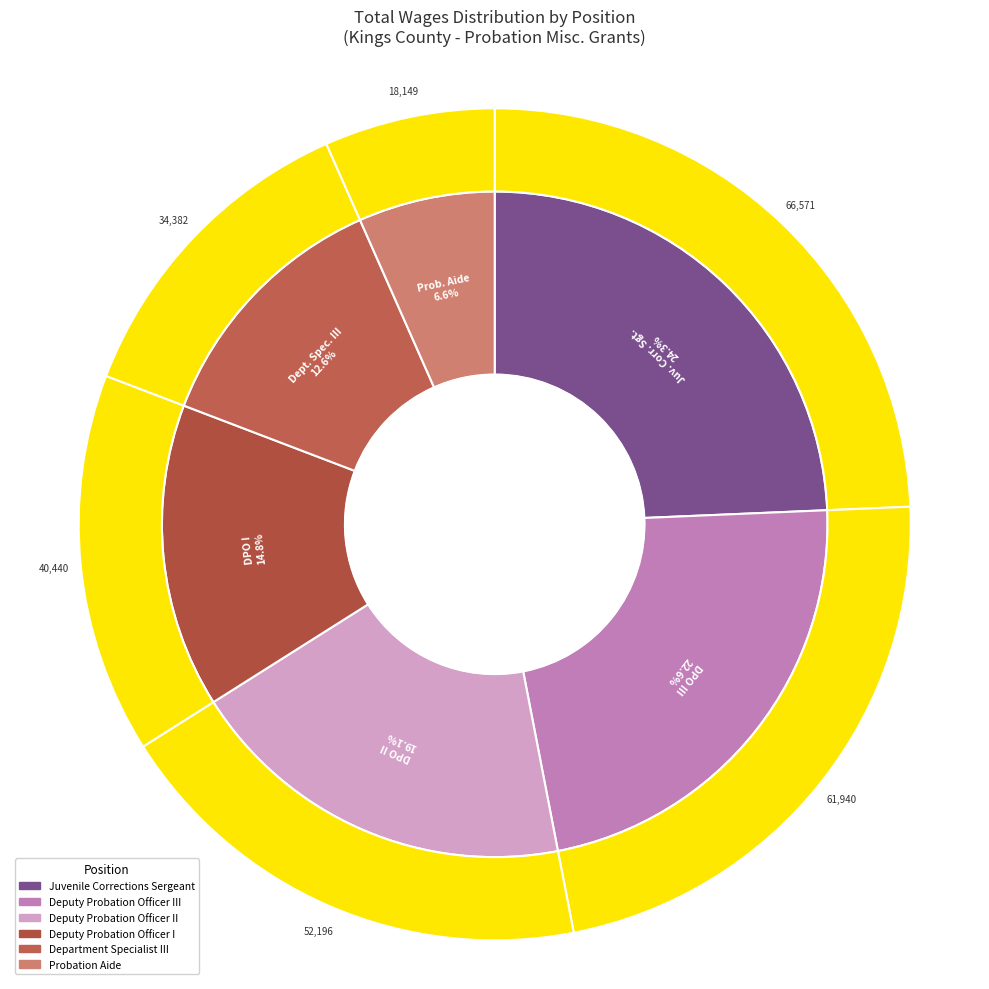

How many slices are in this pie chart?

6